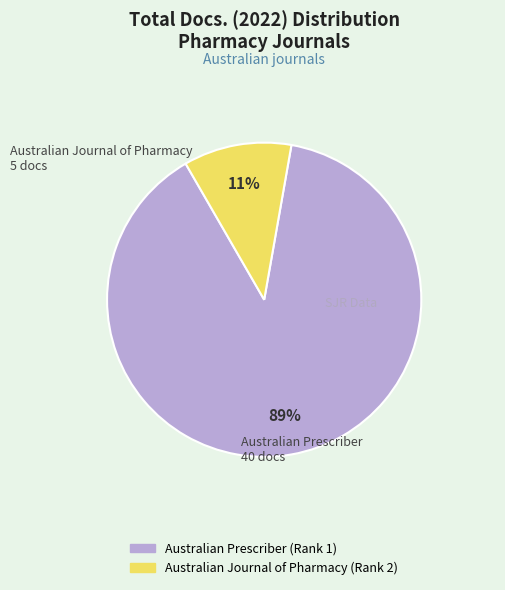

How many segments does this pie chart have?

2